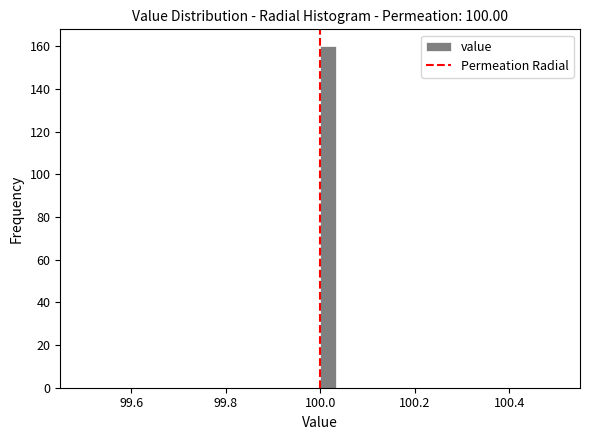

Read against the x-axis, roughly where is the centre of the tallest bar?

100.02